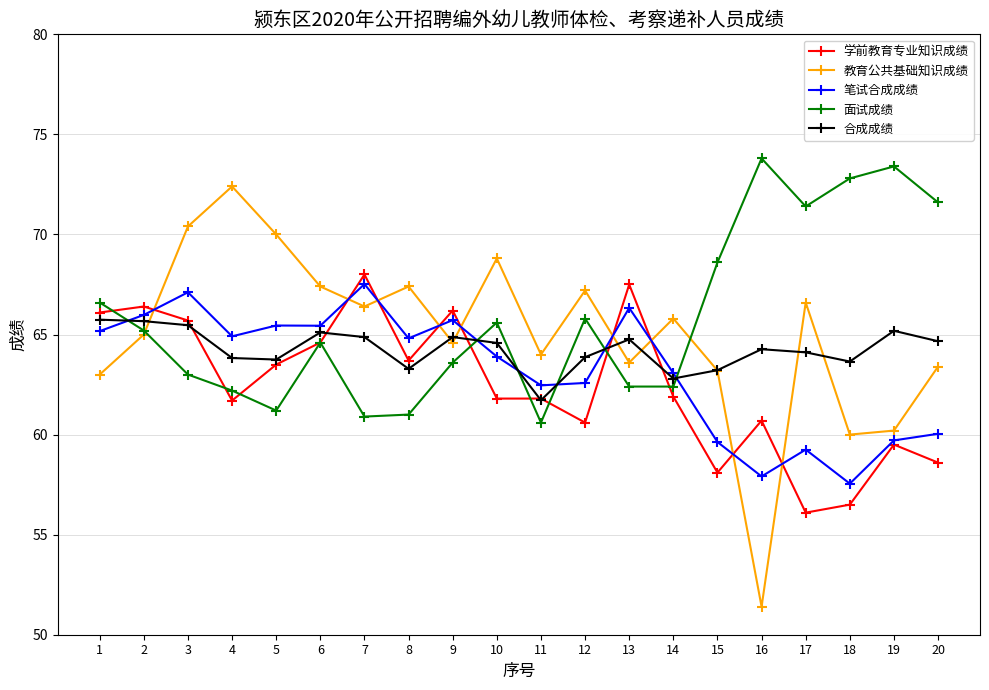

Which series has the largest range (max minus min)?

教育公共基础知识成绩